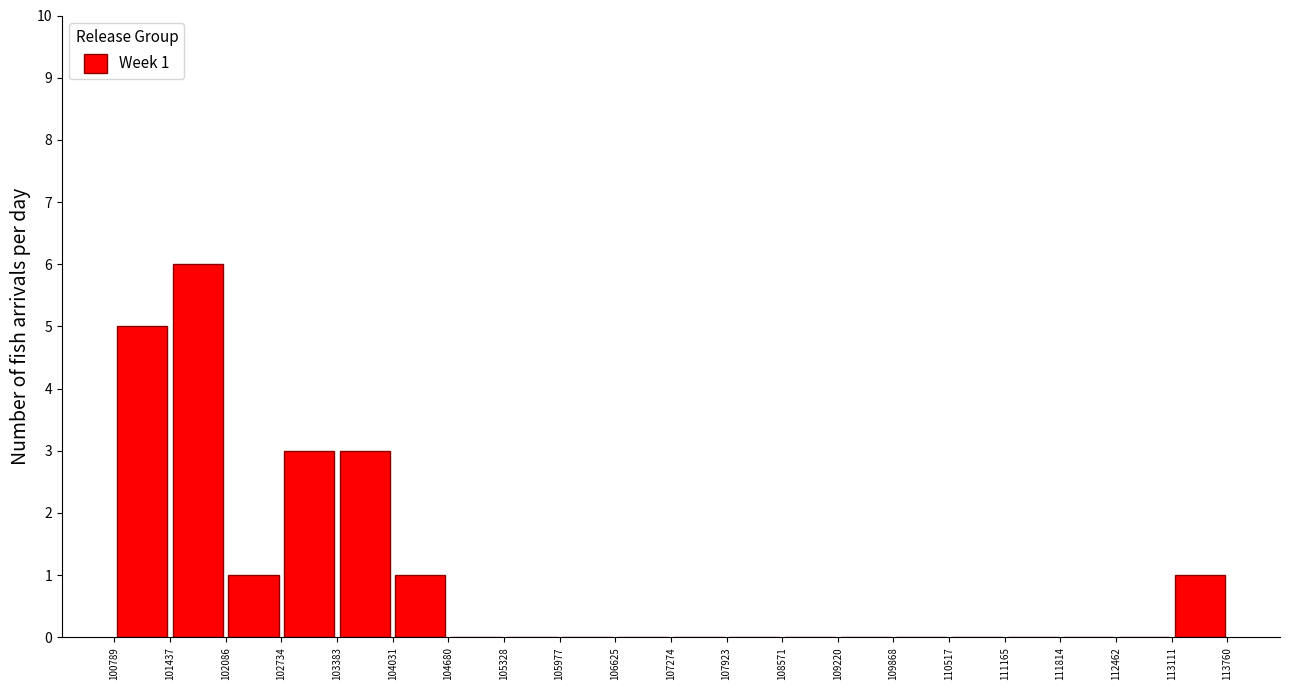

Over which range of the x-axis is the bar tallest?

101437 to 102086